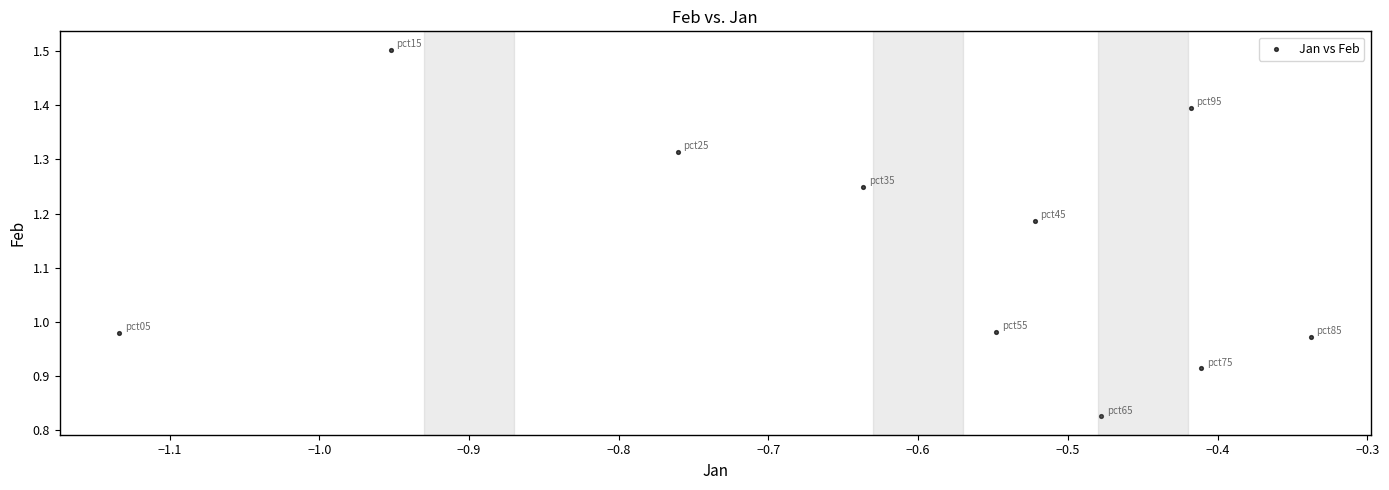

What is the average Y value?

1.1